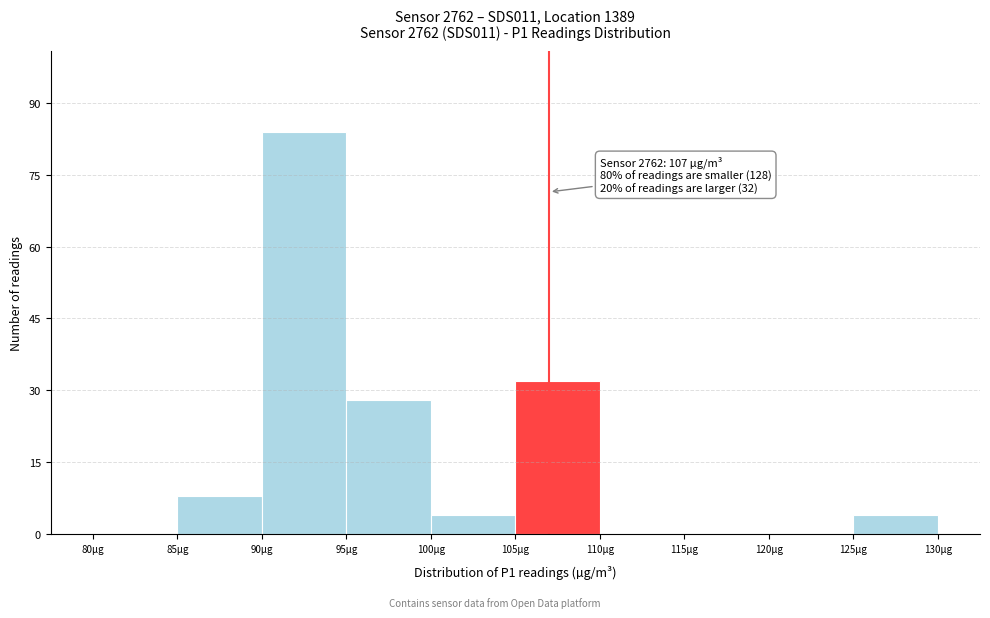

Which range on the x-axis has the tallest bar?

90 to 95